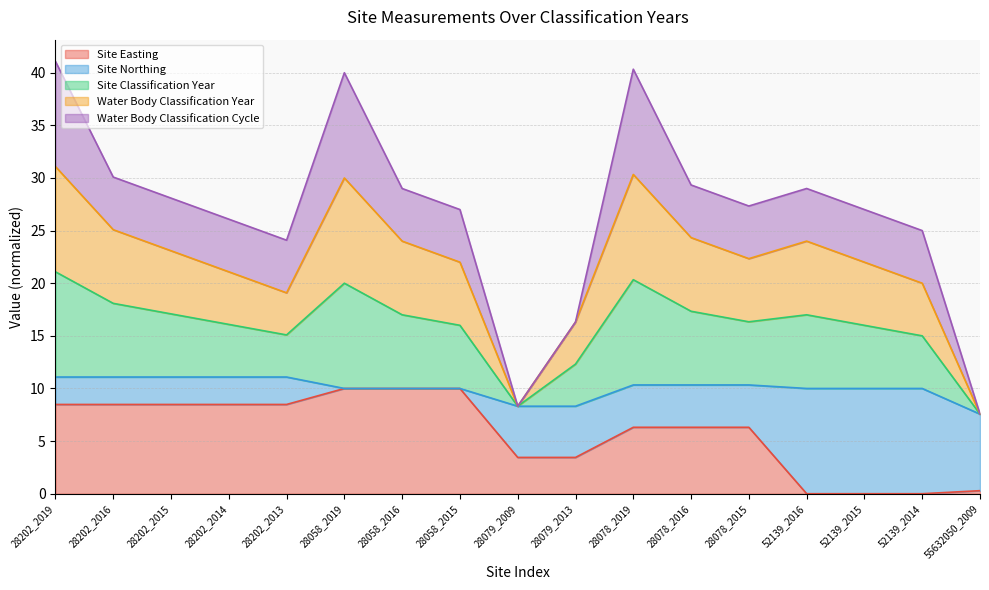

Does the chart display data point markers on the line(s)?

No